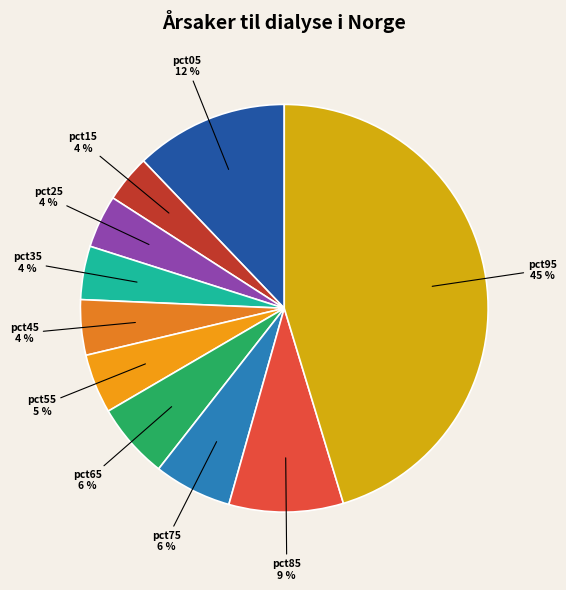

True or false: pct75 accounts for 6% of the total.

True